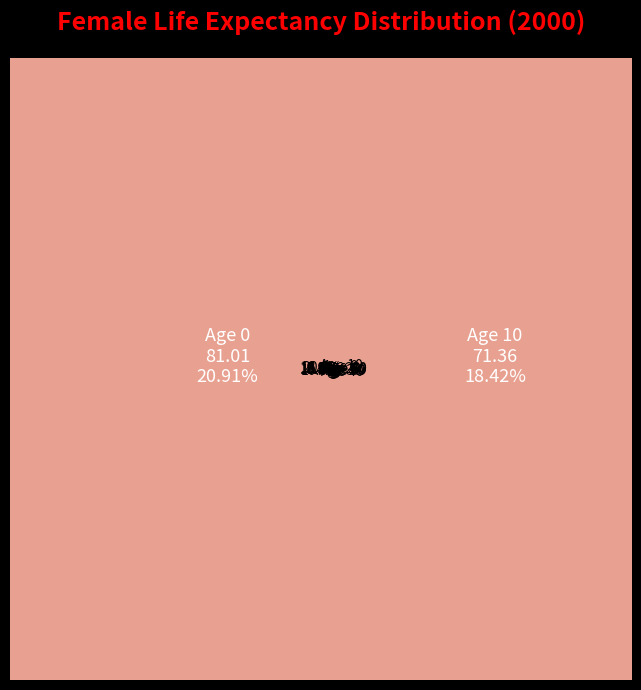

To the nearest percent, what is the average slice percentage?

11%